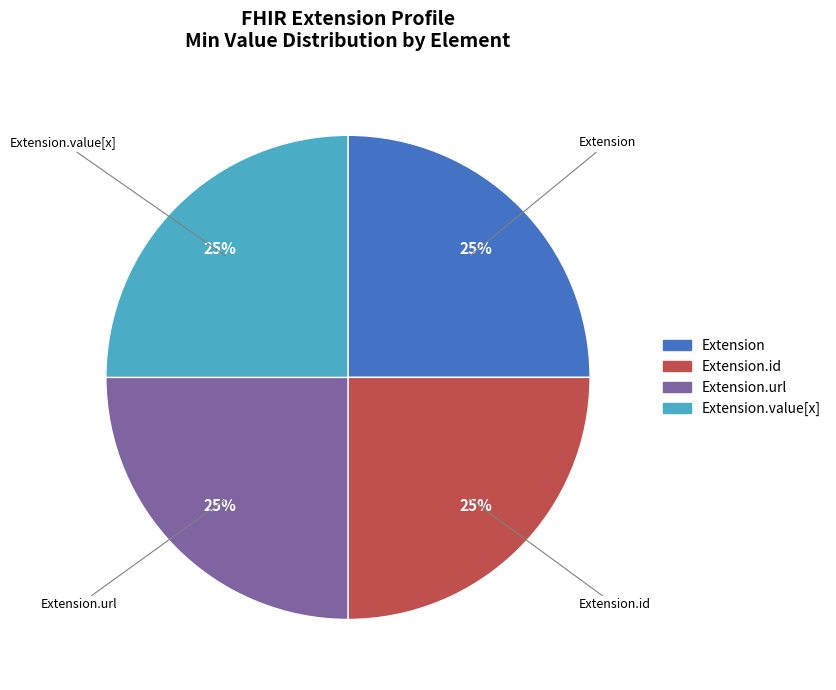

How many segments does this pie chart have?

4